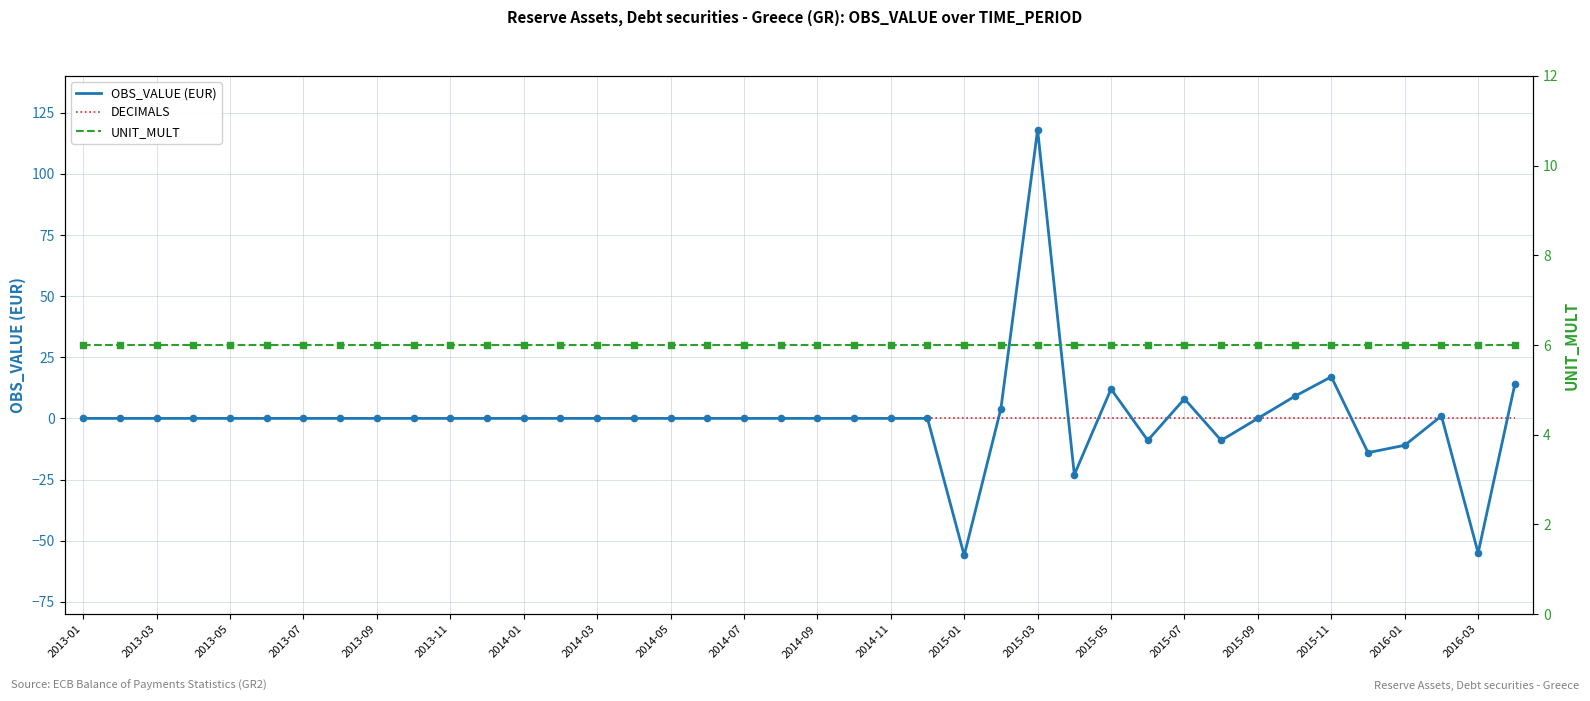

Which series contains the lowest Y value?

OBS_VALUE (EUR)